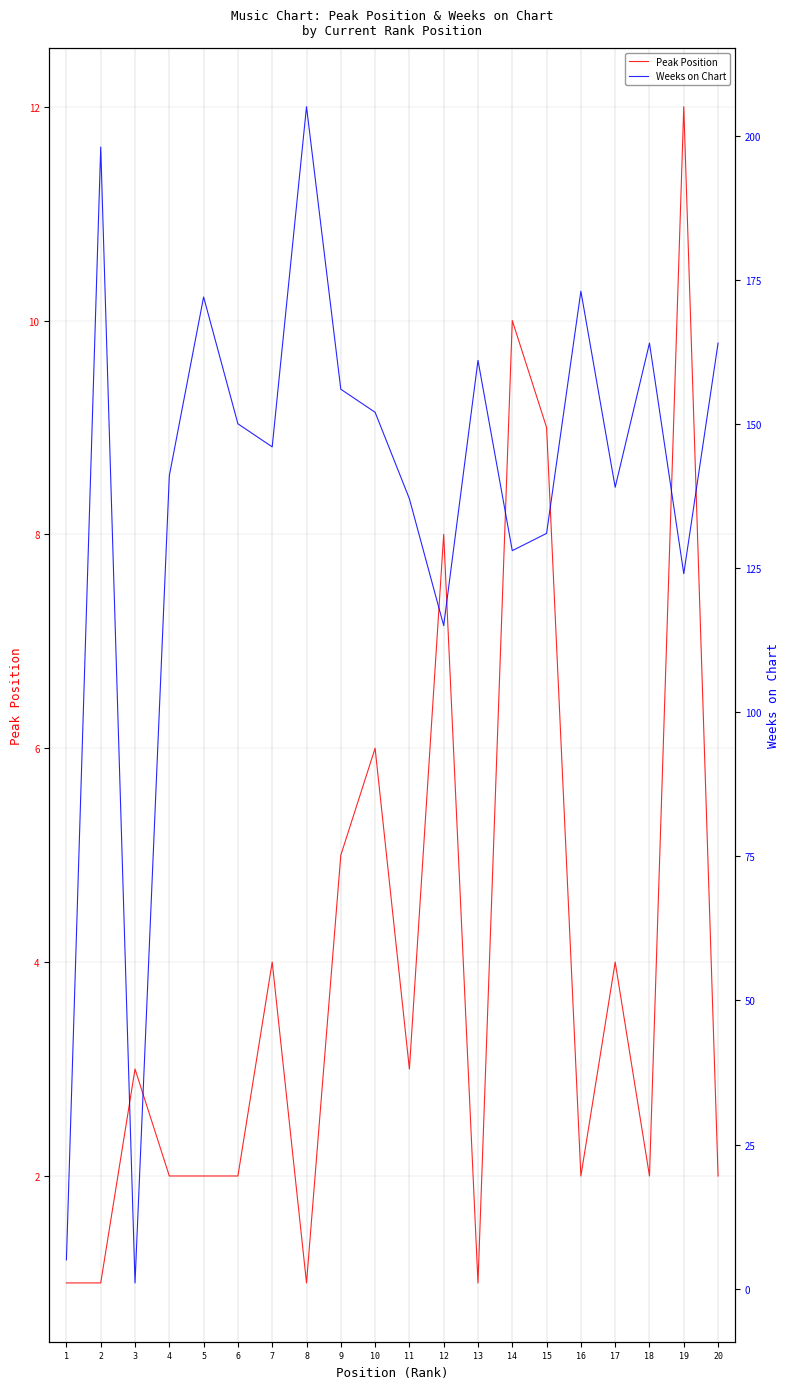

List the series in order of their peak value, lowest first.

Peak Position, Weeks on Chart